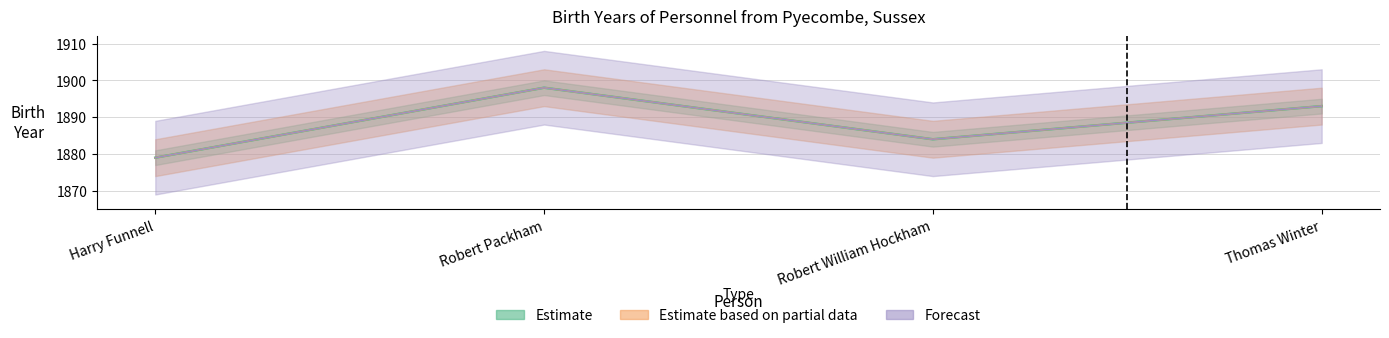

How many Estimate based on partial data values are between 1884 and 1898?

3